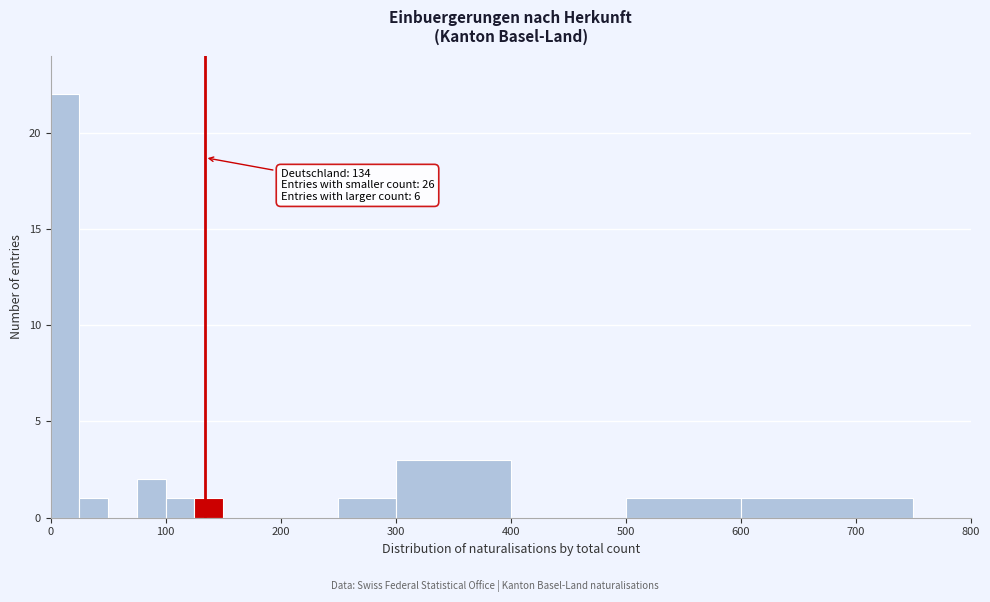

Around what value on the x-axis is the tallest bar? Give the approximate position of its centre, as read against the axis.

10